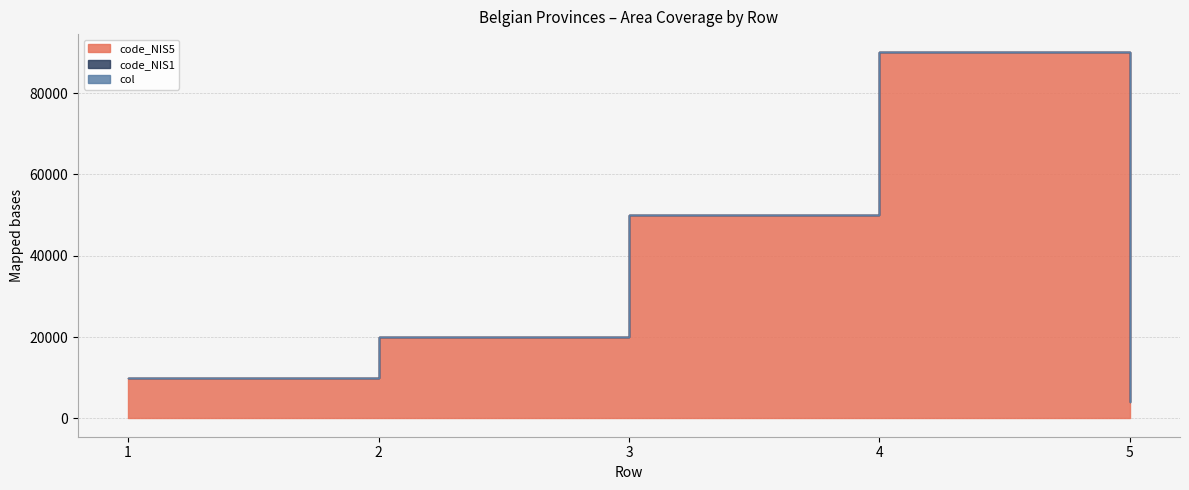

What is the difference between the second highest and minimum values in the code_NIS5 series?

46000